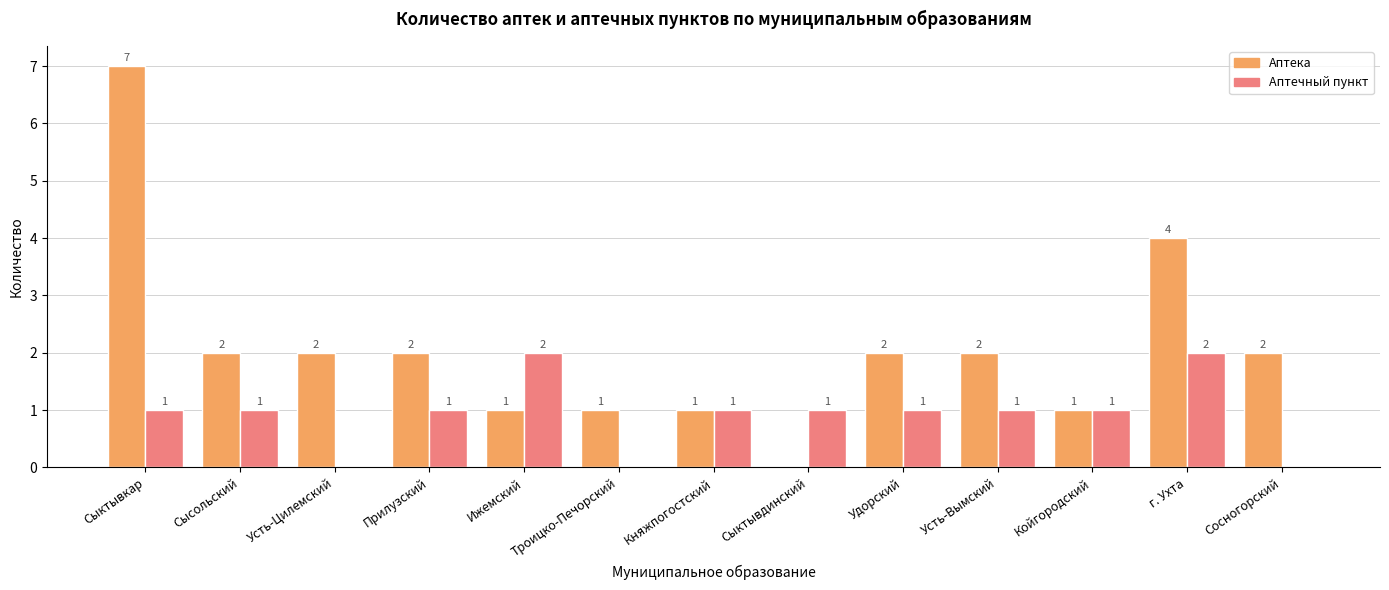

What is the sum of the Аптечный пункт values at Сыктывдинский and Сысольский?

2